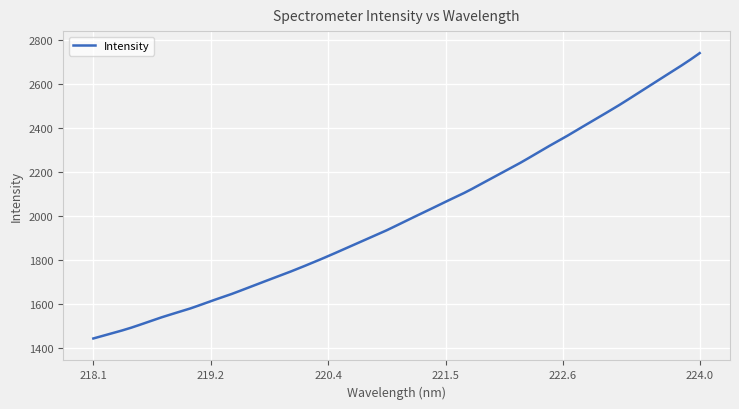

What is the minimum value shown in the chart?

1441.7